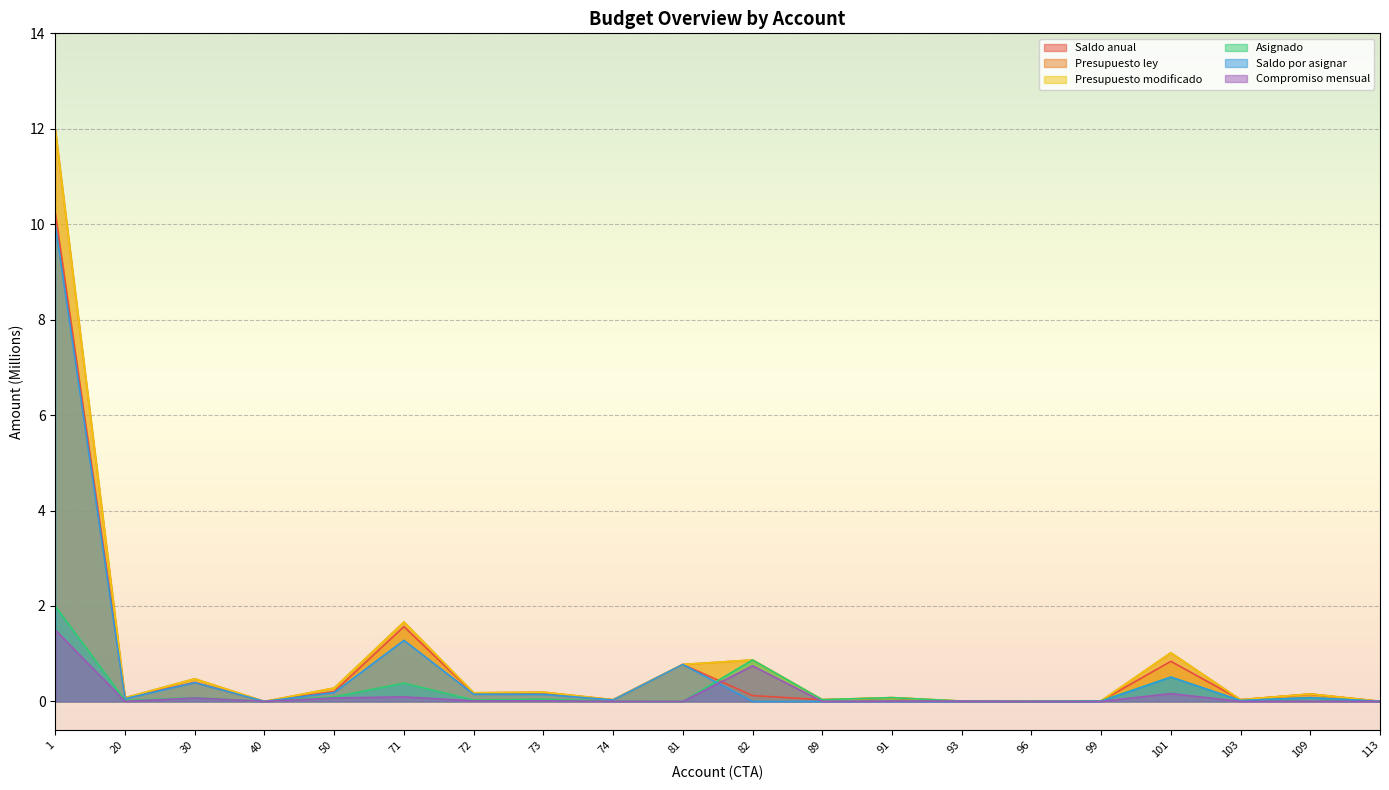

What are all the series names shown in the legend?

Saldo anual, Presupuesto ley, Presupuesto modificado, Asignado, Saldo por asignar, Compromiso mensual